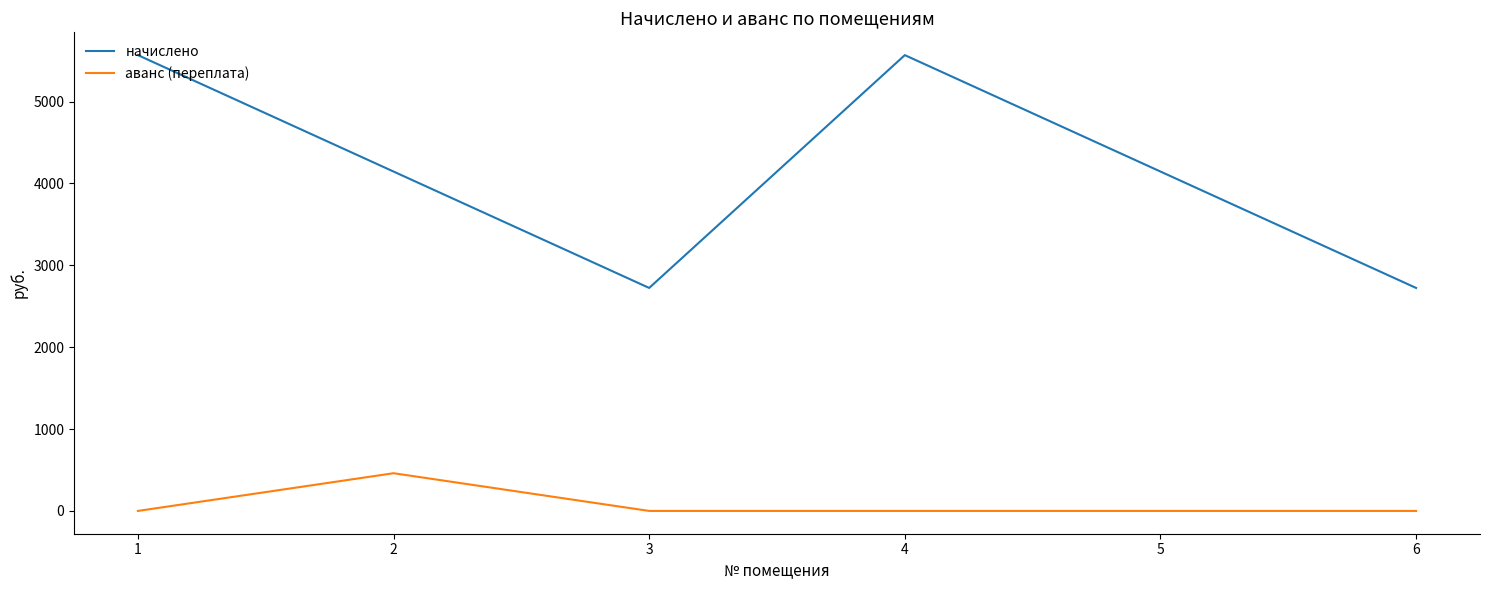

Is the value of аванс (переплата) at 3 greater than the value of начислено at 4?

No